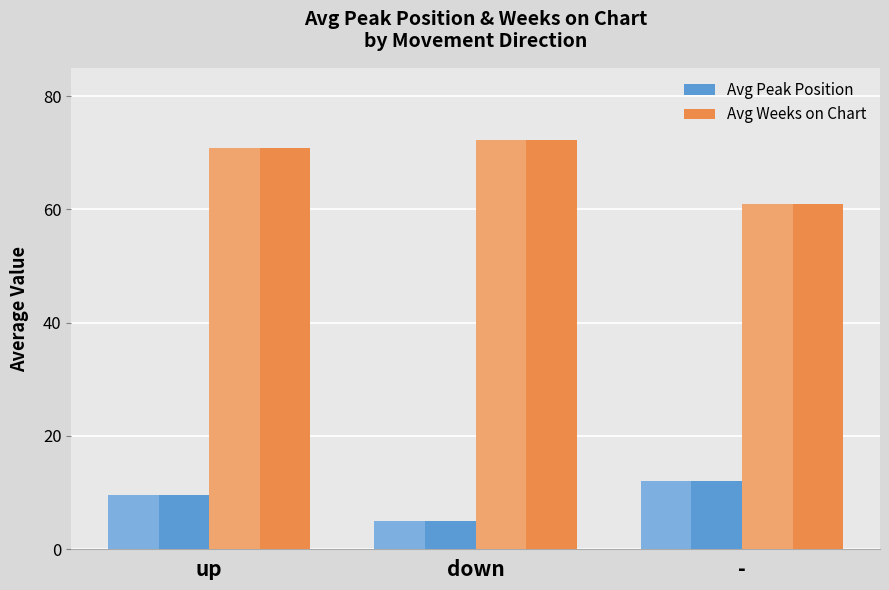

Where is Avg Weeks on Chart nearest to the value 66?

up